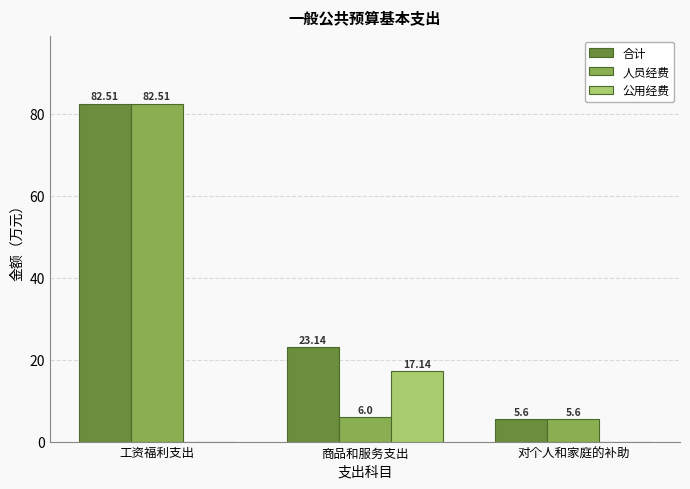

Is it true that 合计 equals 5.6 at 对个人和家庭的补助?

True